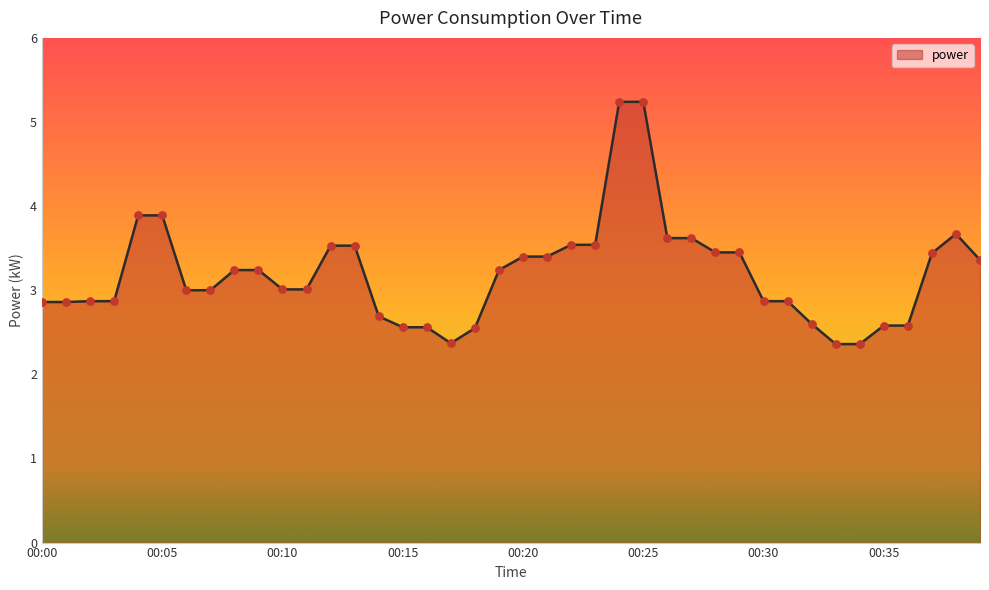

What is the greatest value displayed?

5.2